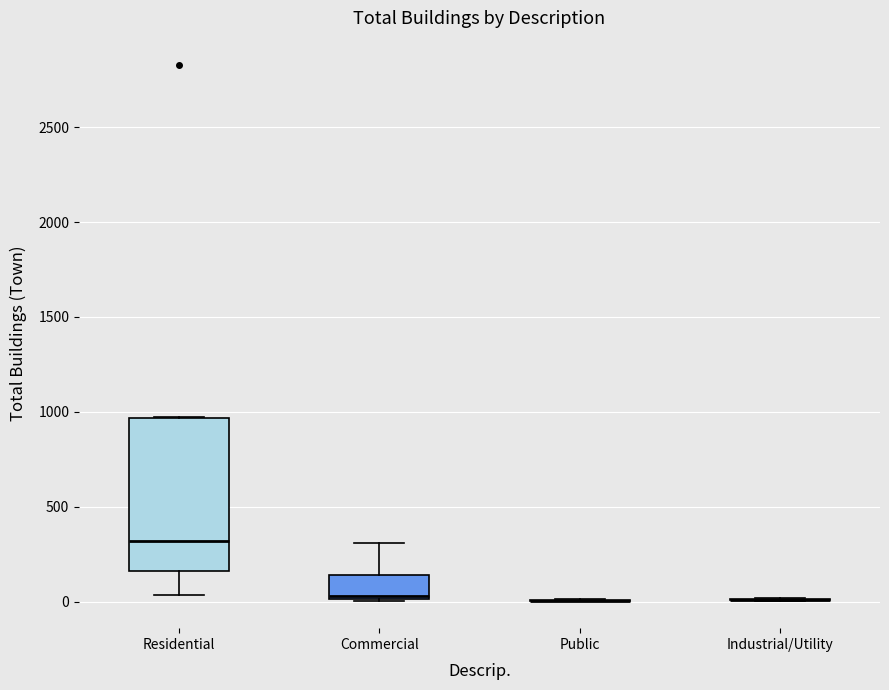

Reading left to right, read every box against the y-axis: the position of its median line, the range the box covers, and the ends of its whiskers. The values are not printed on the chart, so give them approximately, as read against the axis.

Residential: median 300, box 150 to 950, whiskers 50 to 1000
Commercial: median 50, box 0 to 150, whiskers 0 to 300
Public: box collapsed to a line at 0, whiskers 0 to 0
Industrial/Utility: box collapsed to a line at 0, whiskers 0 to 0